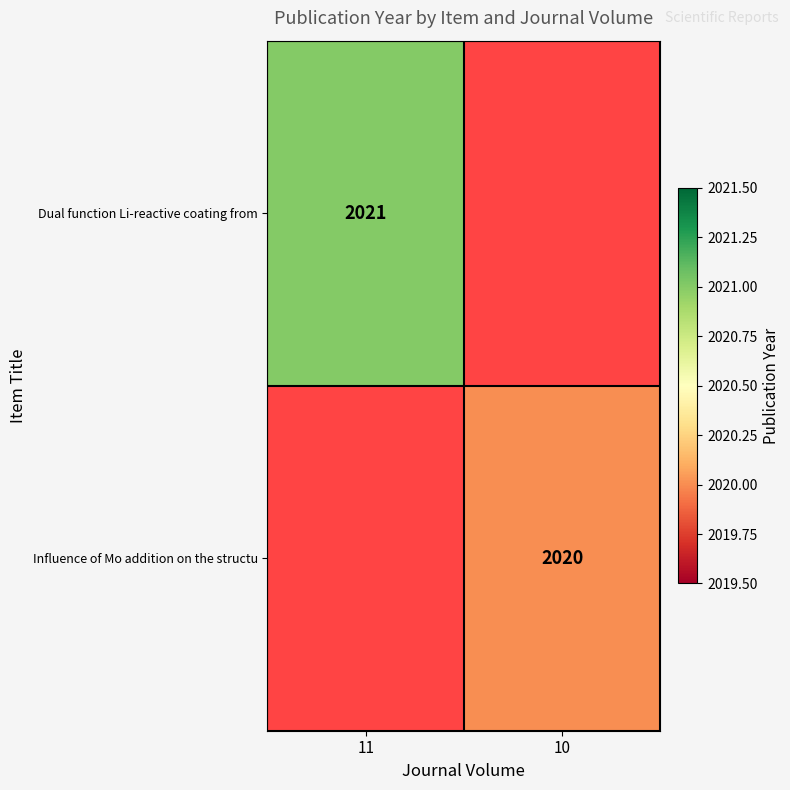

At which category does the chart reach its peak across all series?

11